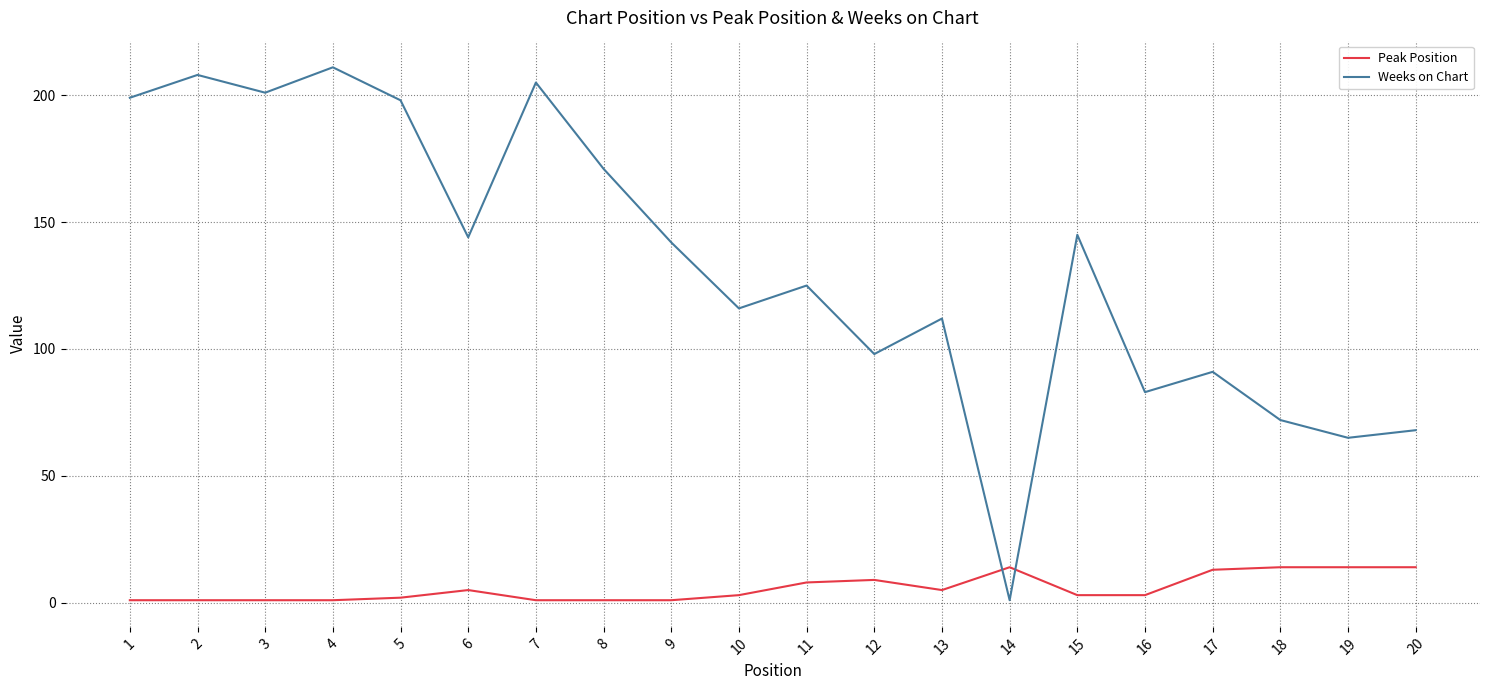

Rank the series at 16 from highest to lowest value.

Weeks on Chart, Peak Position